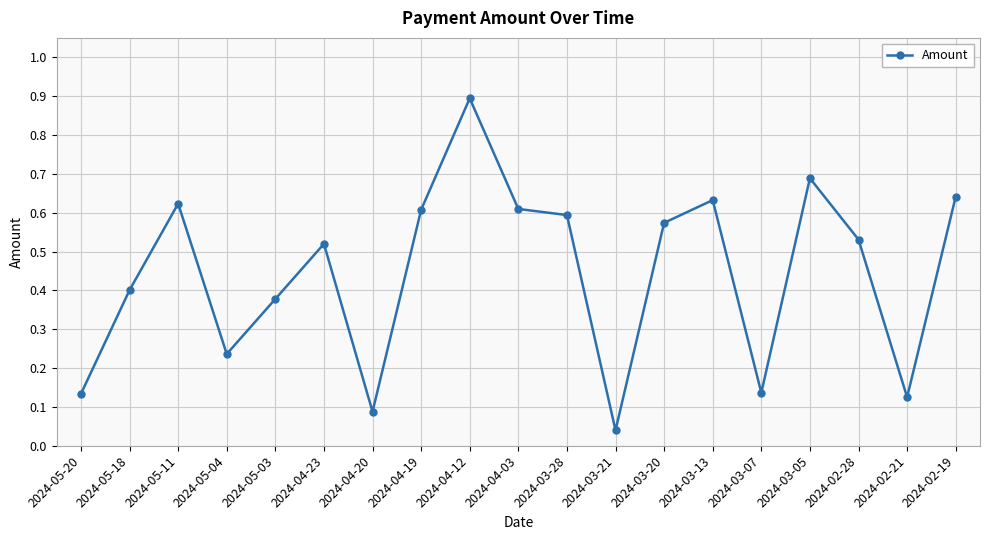

What is the label of the 6th point from the right?

2024-03-13